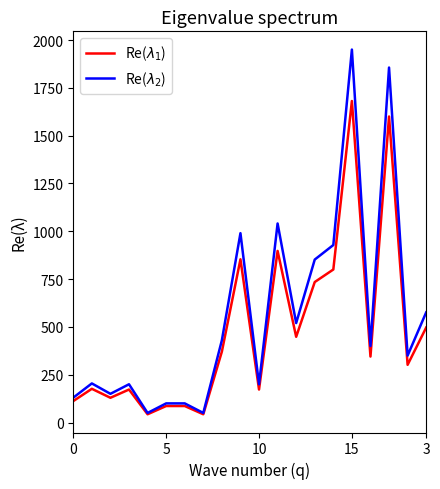

What is the difference between the maximum and minimum values in the Re($\lambda_1$) series?

1637.9